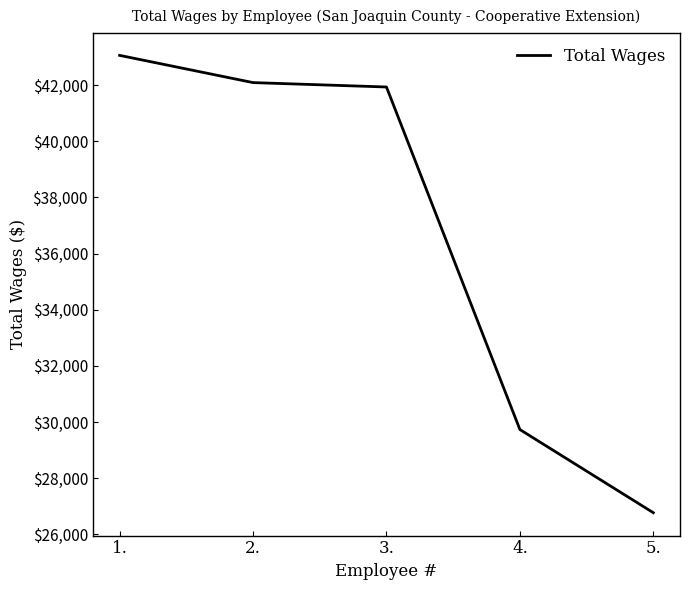

Which label corresponds to the largest value in the chart?

1.